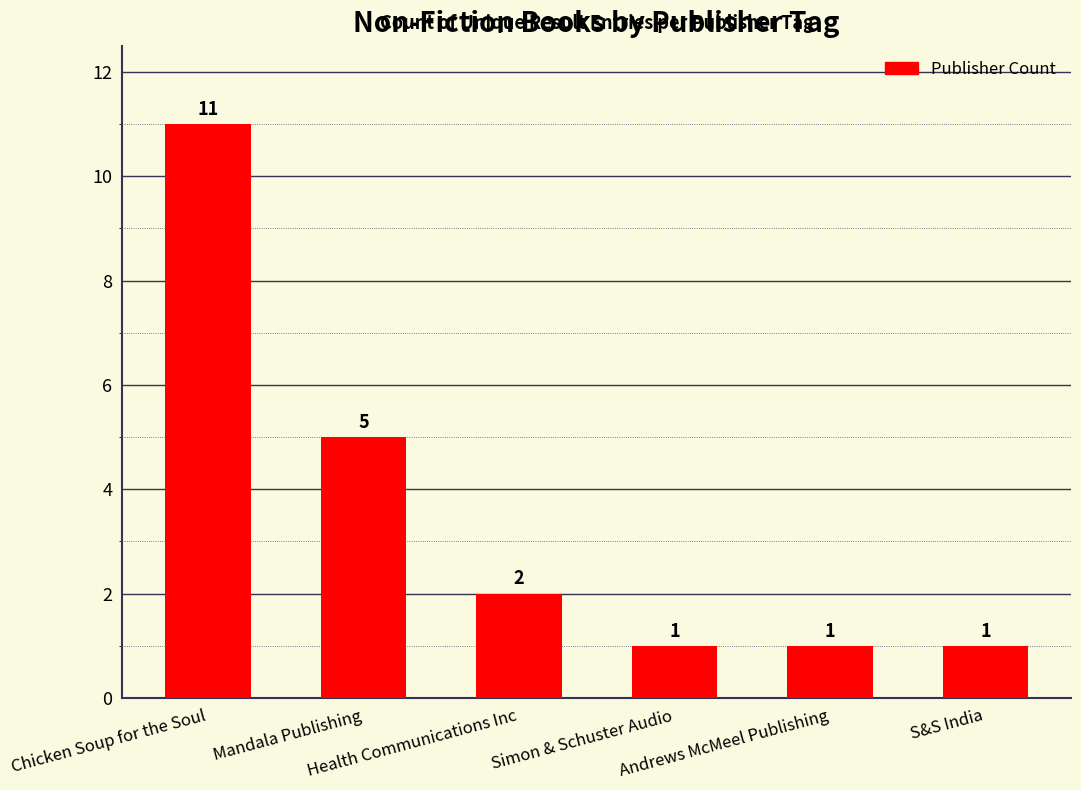

The value at Mandala Publishing is 3. True or false?

False